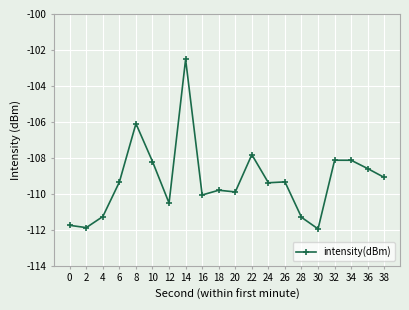

What is the difference between the values at 32 and 28?

3.2